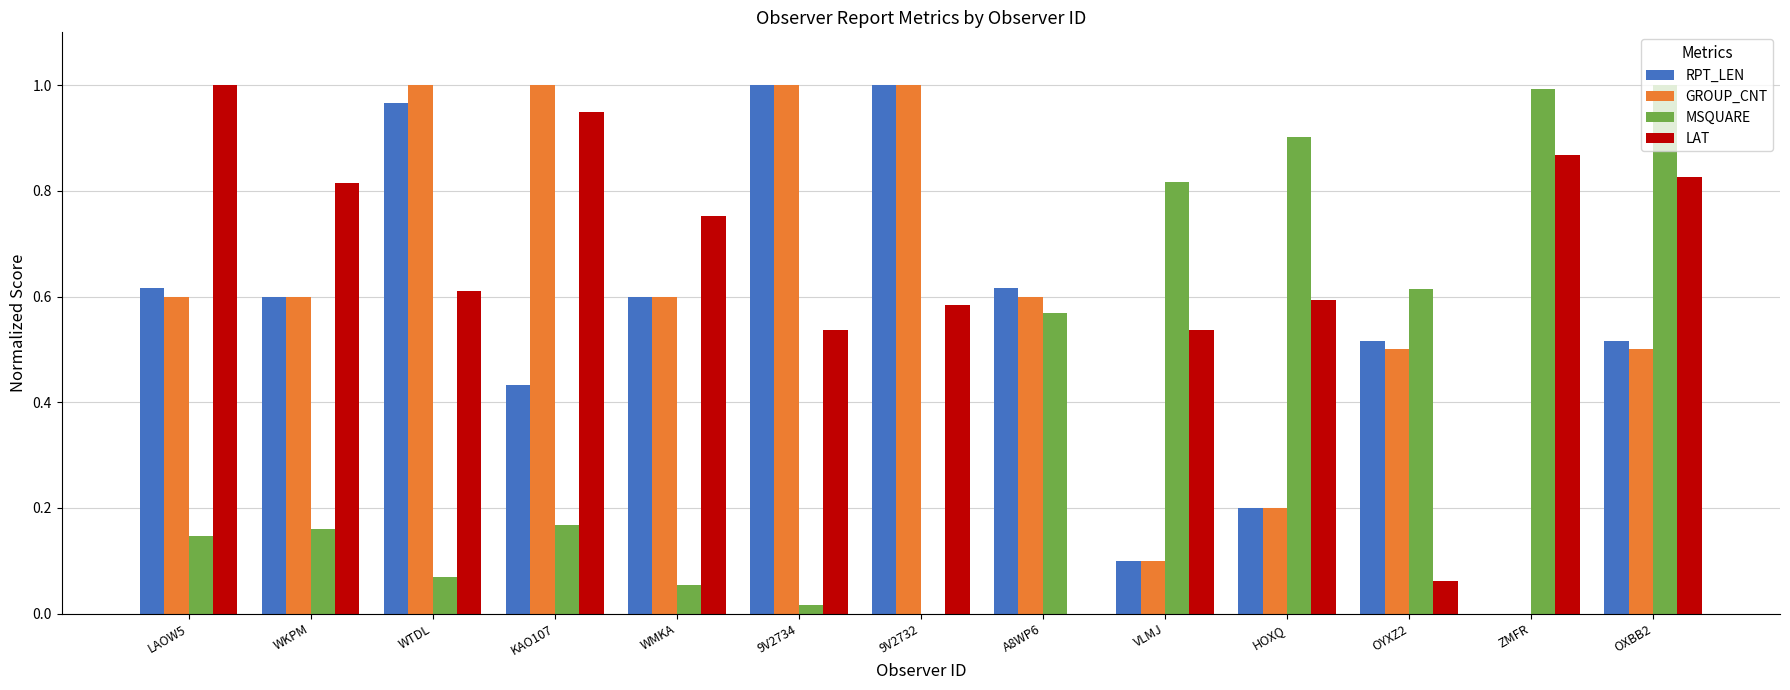

Is the value of RPT_LEN at WTDL greater than the value of MSQUARE at OYXZ2?

Yes